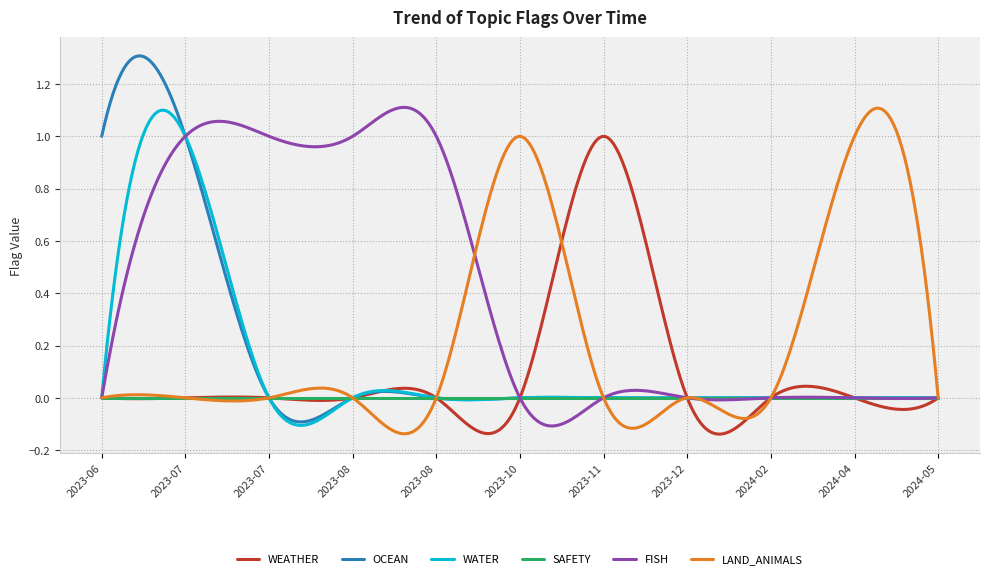

Which series has the largest range (max minus min)?

OCEAN